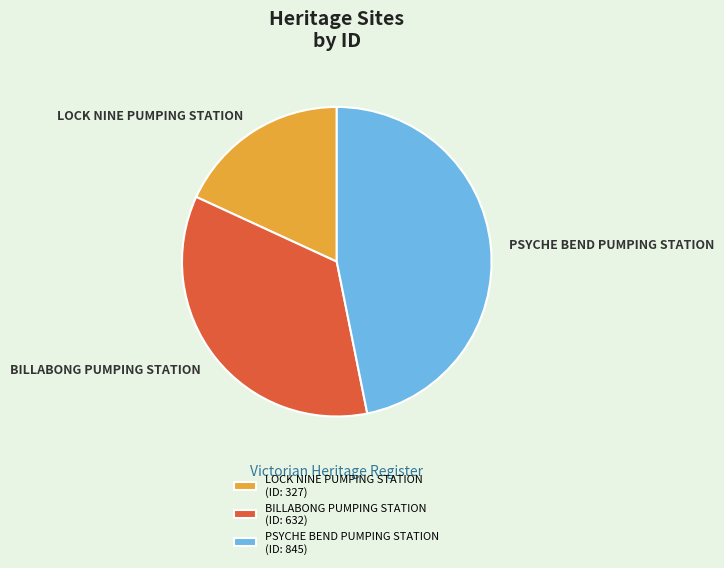

How many segments does this pie chart have?

3